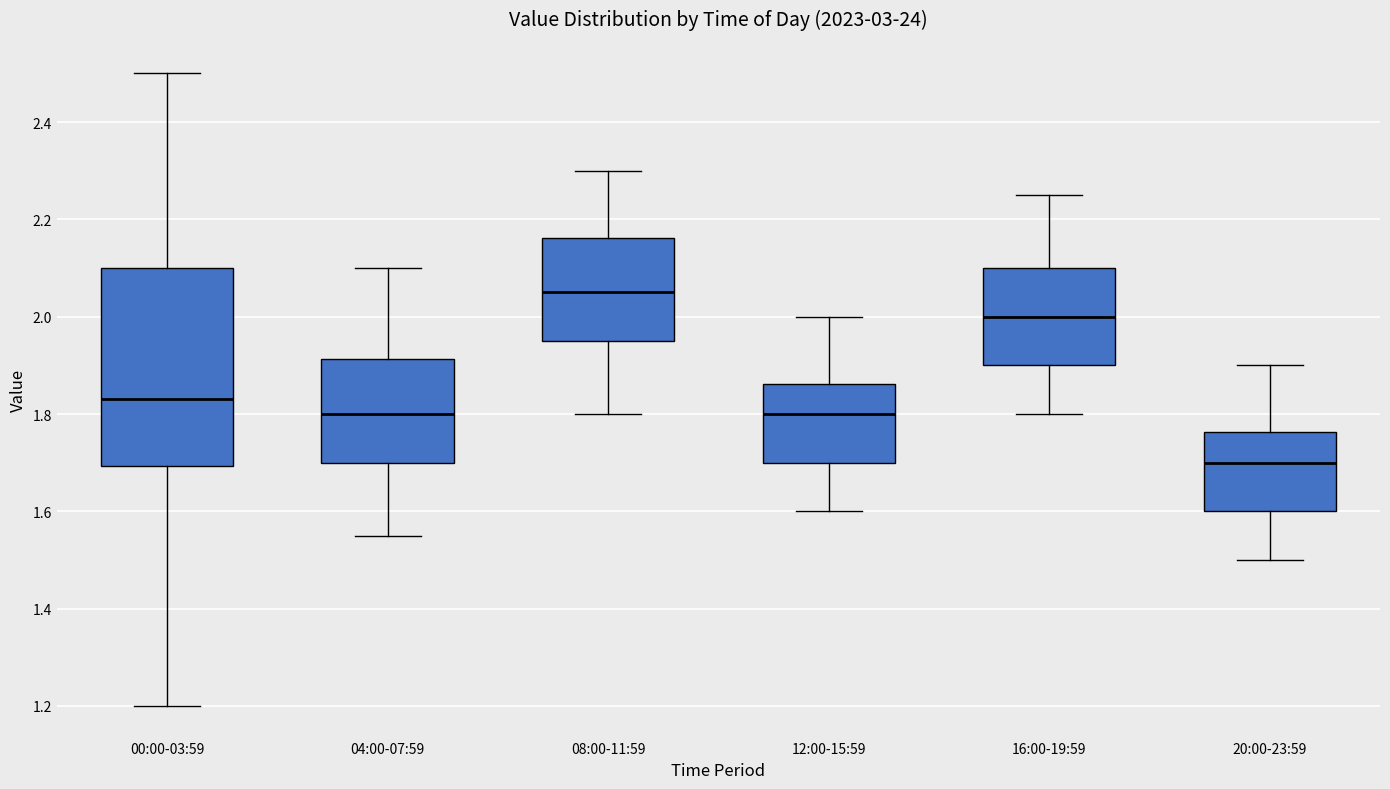

Which box's median line is the lowest?

20:00-23:59